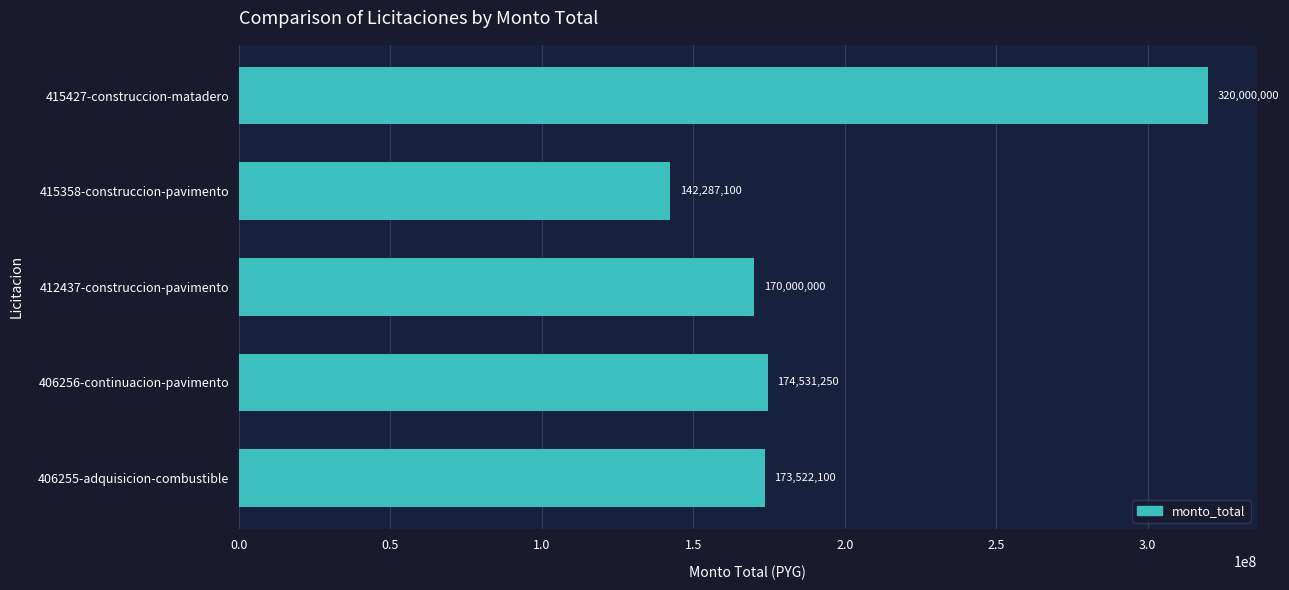

Are the bars horizontal?

Yes